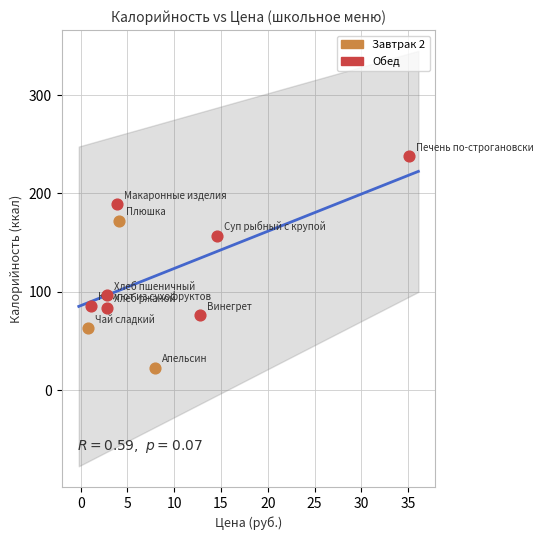

Which series has the widest spread of Y values?

Обед